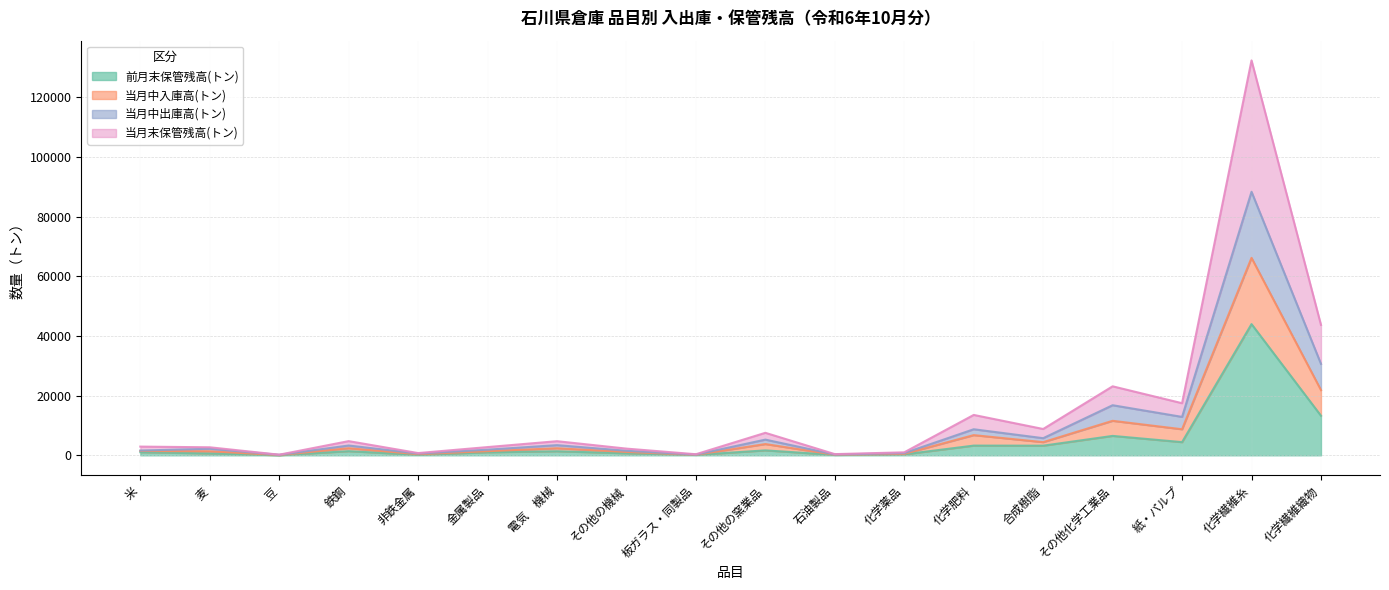

Which series has the largest range (max minus min)?

当月末保管残高(トン)